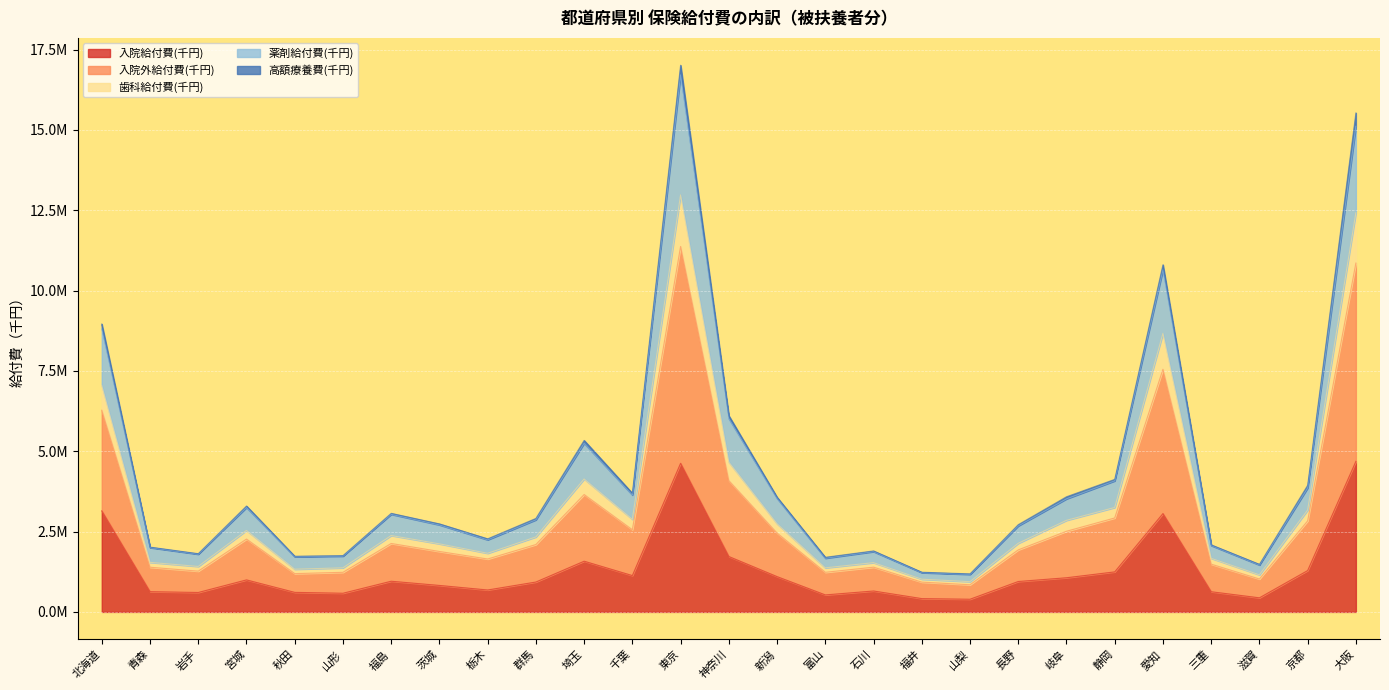

True or false: 入院給付費(千円) and 薬剤給付費(千円) cross at least once.

False